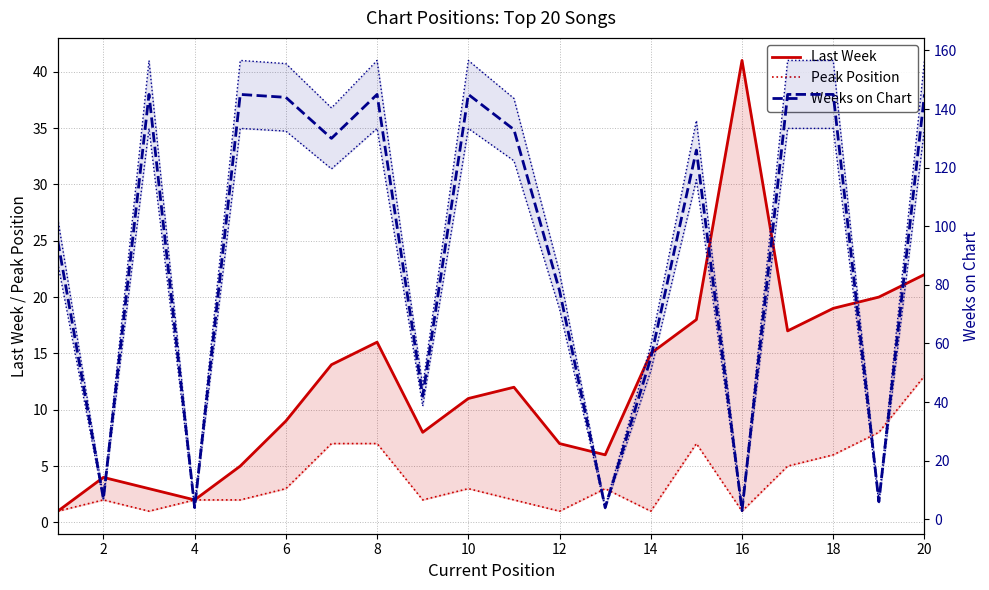

The Weeks on Chart series shows 144 at 6. True or false?

True